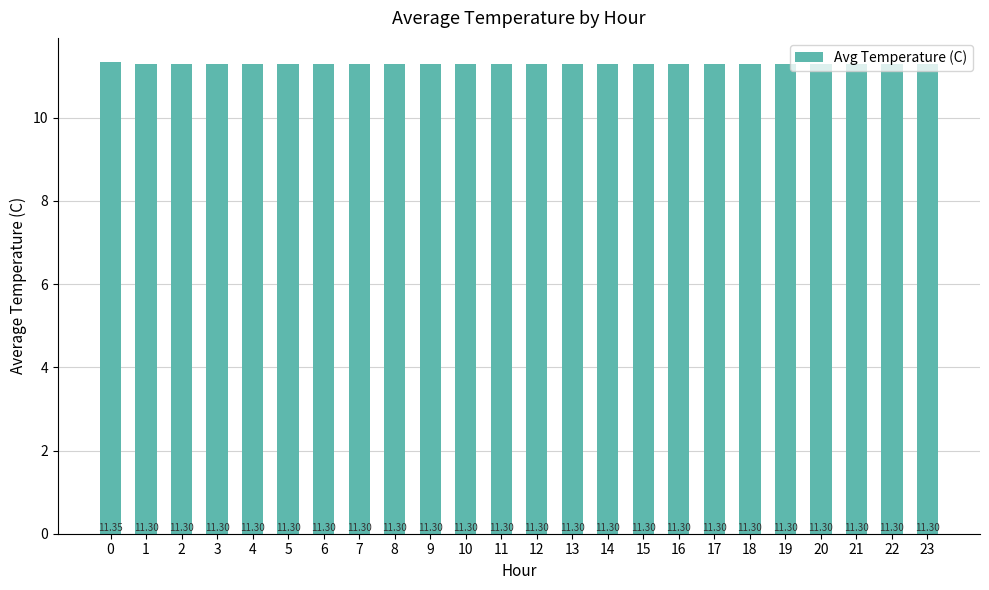

Count the values in the range 11 to 12.

24